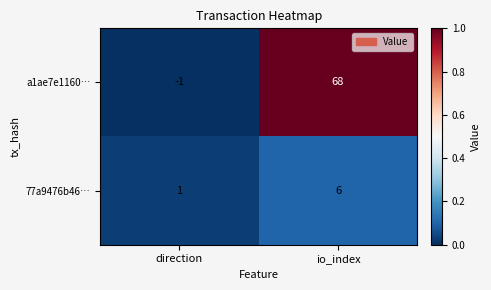

List the series in order of their peak value, lowest first.

77a9476b46…, a1ae7e1160…